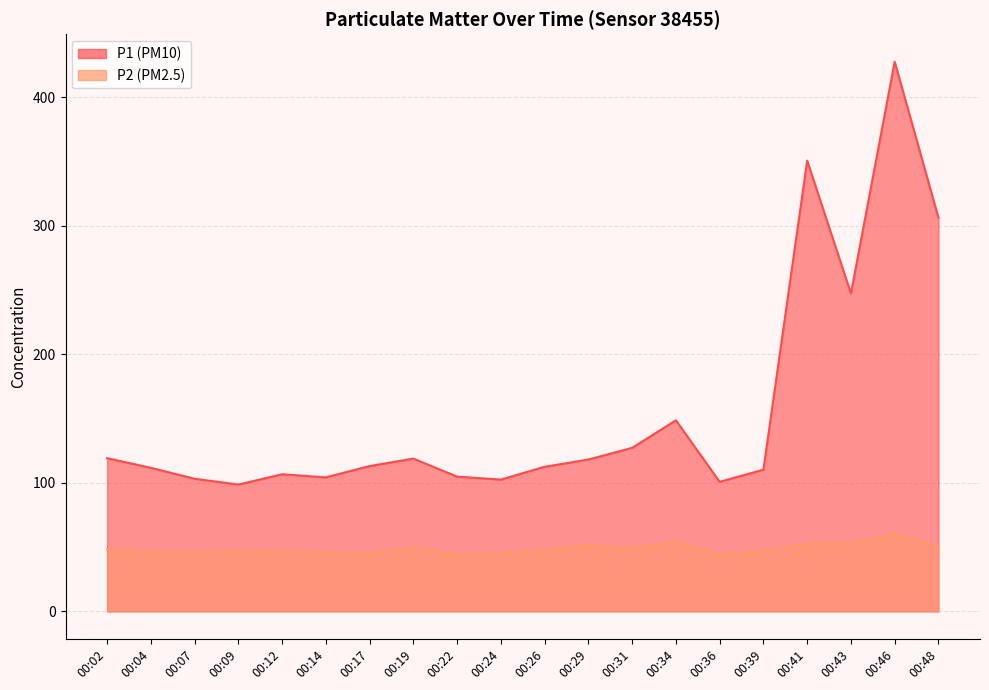

What is the minimum value shown in the chart?

43.9